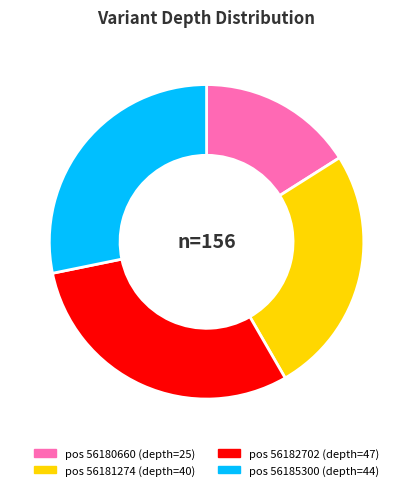

Does pos 56182702 (depth=47) represent more than half of the total?

No